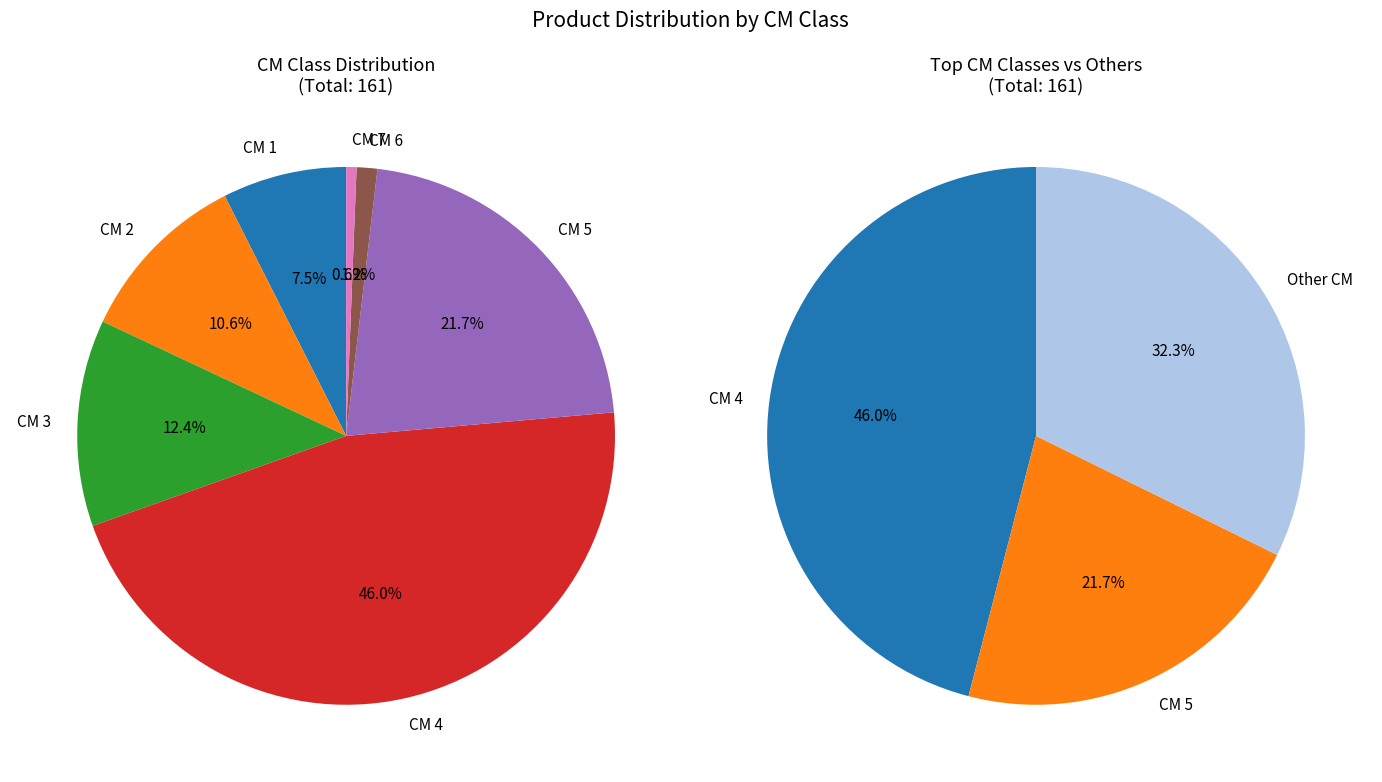

To the nearest percent, what portion does 5 represent?

22%